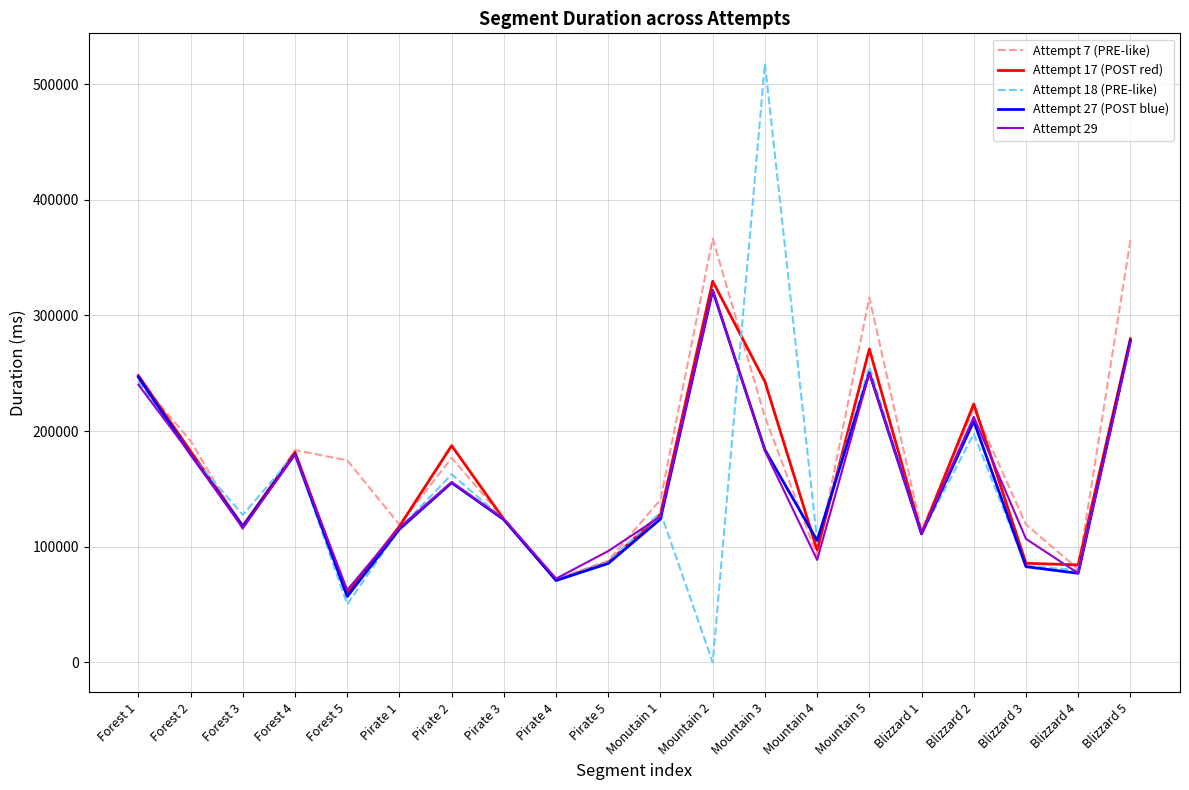

What is the spread (max minus min) of values at Forest 5?

124480